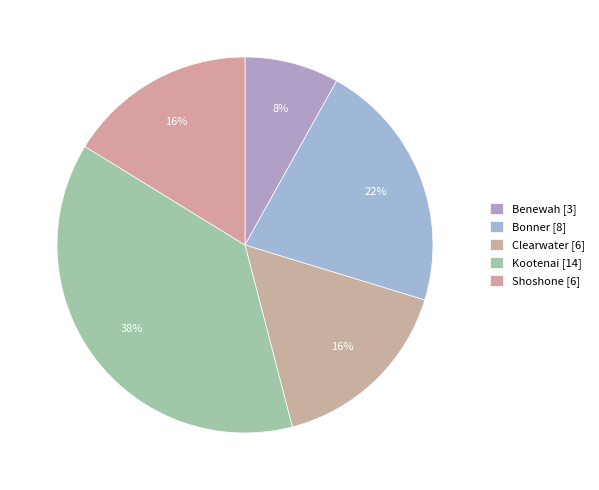

Which slice is the largest?

Kootenai